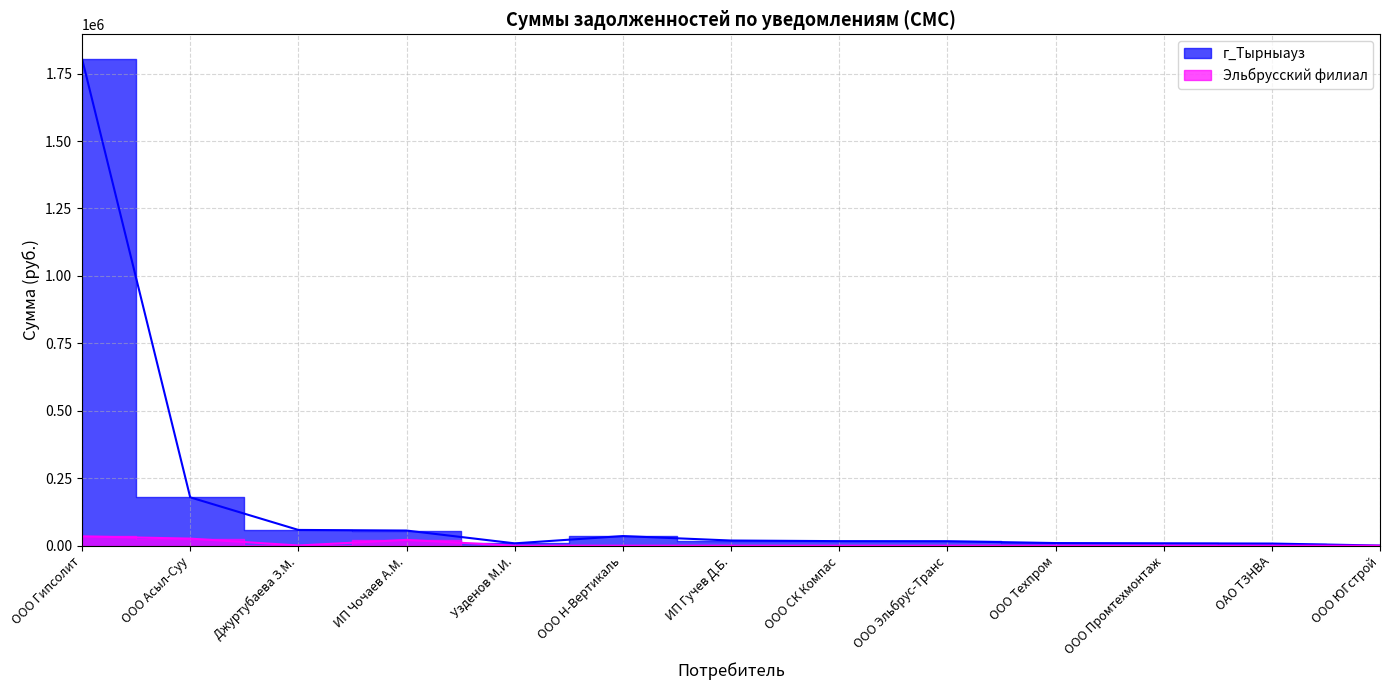

How many lines are shown in the chart?

2